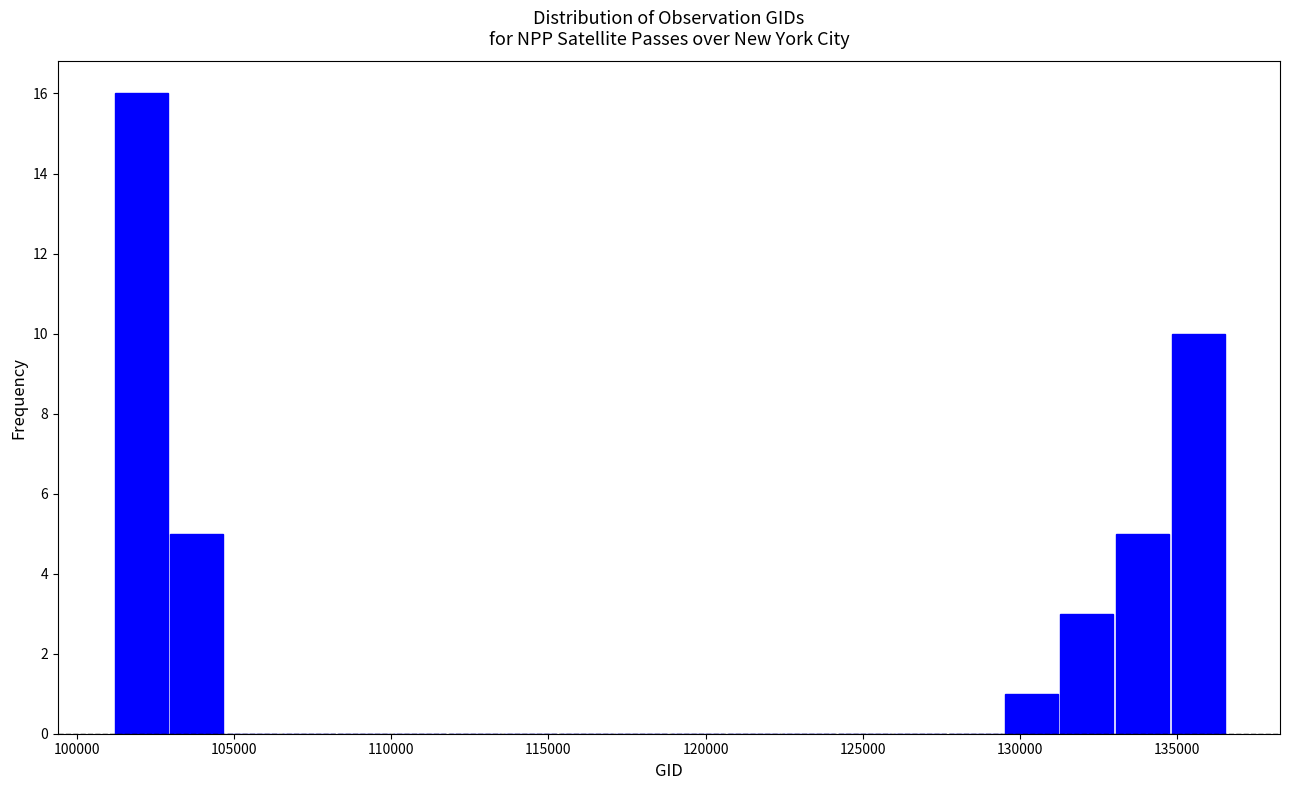

Read against the x-axis, roughly where is the centre of the tallest bar?

102000